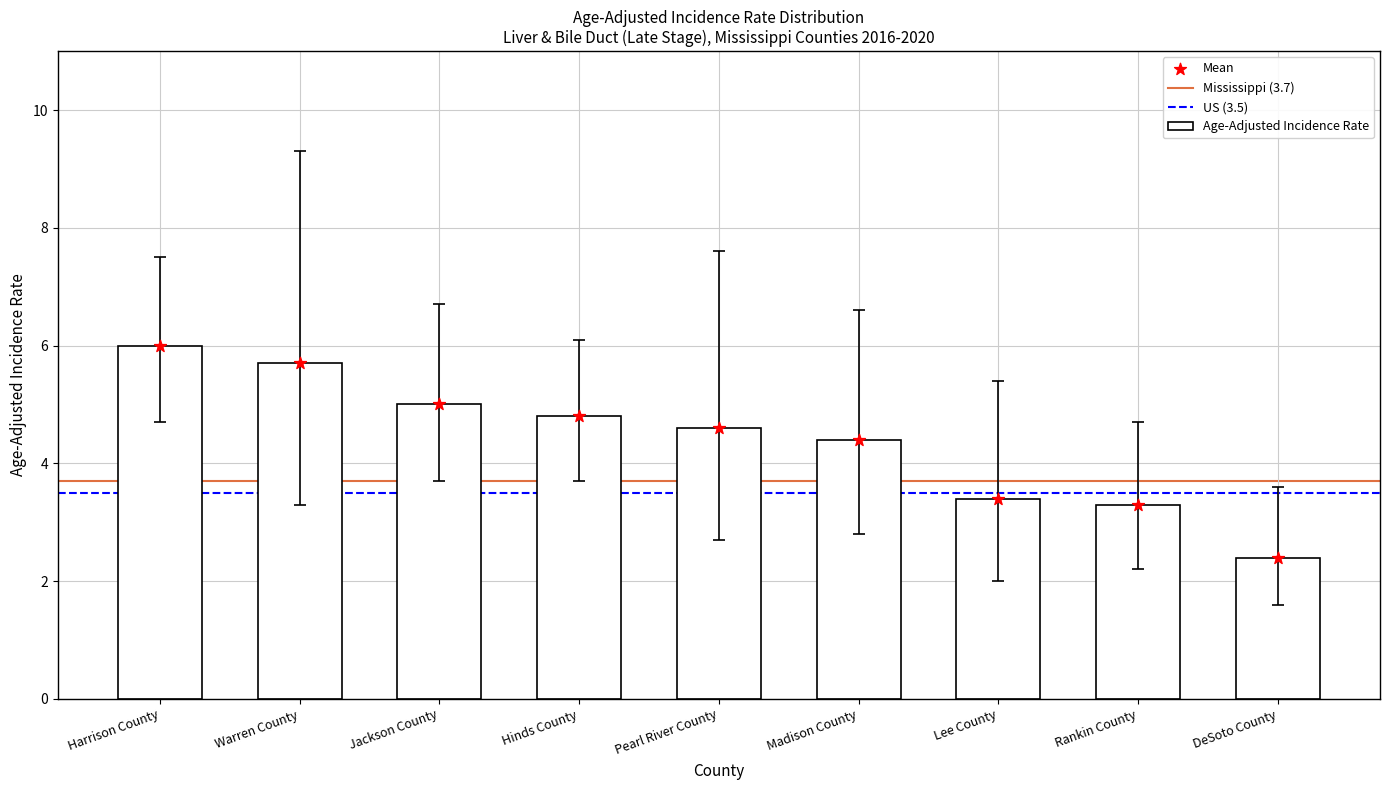

Between Warren County and Jackson County, which is larger?

Warren County